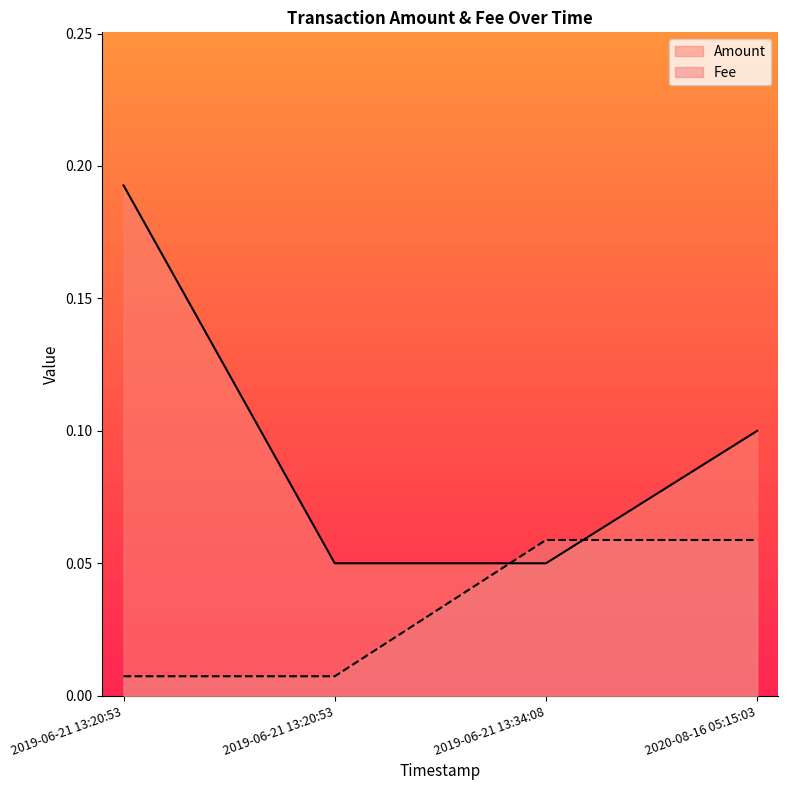

List the series in order of their peak value, lowest first.

Fee, Amount